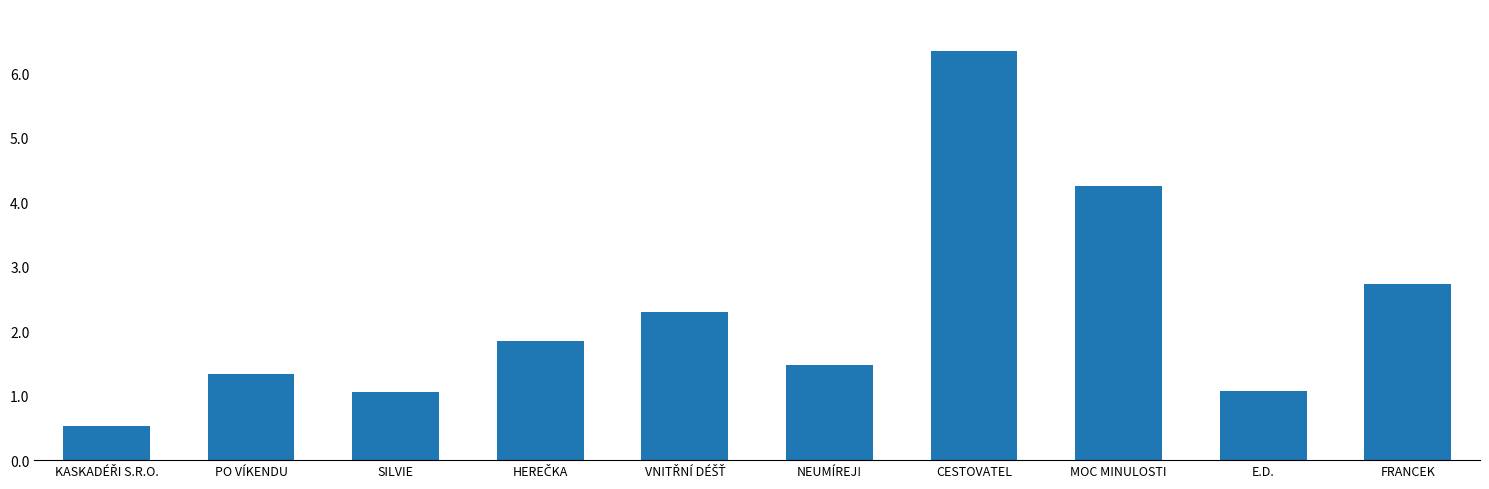

What is the greatest value displayed?

6356000